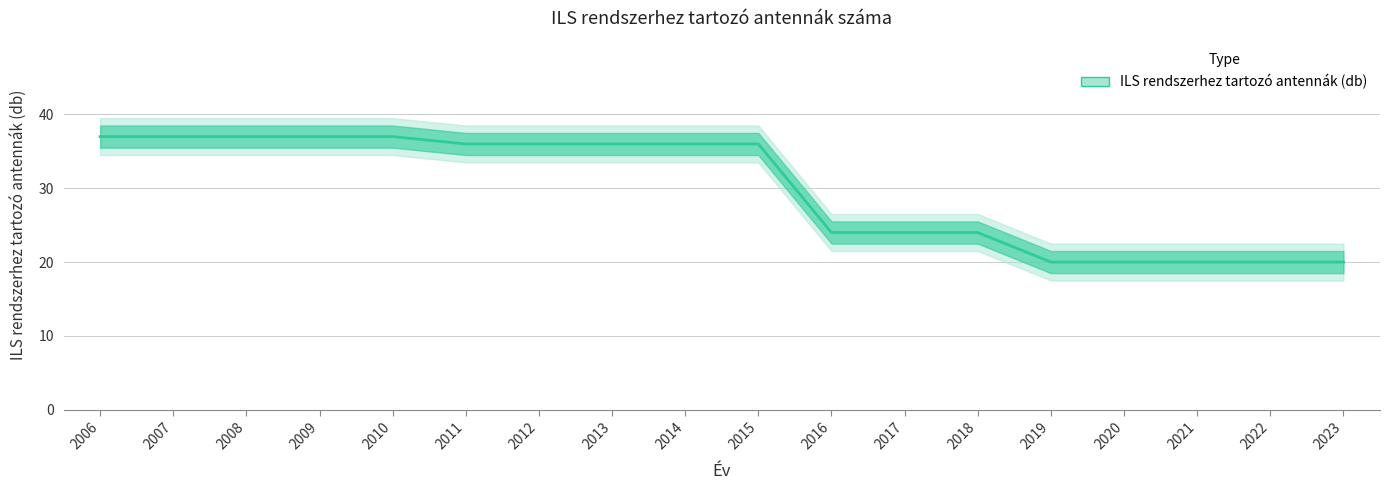

How many lines are shown in the chart?

1